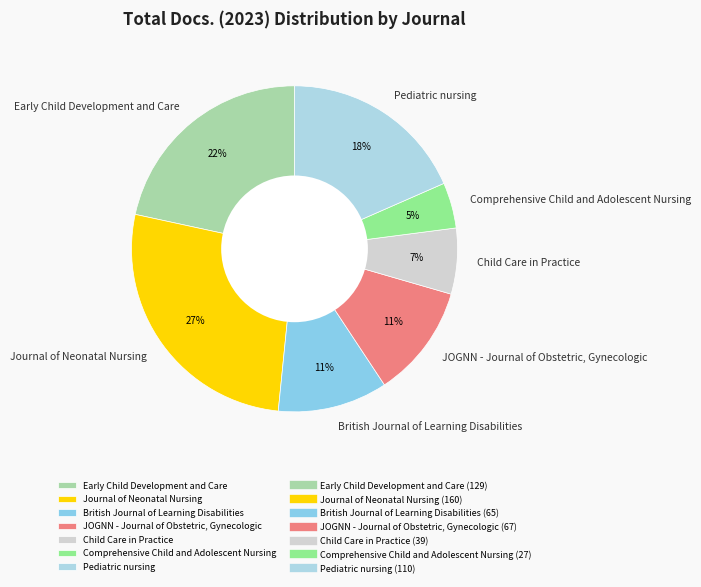

Is there a majority slice in this chart?

No